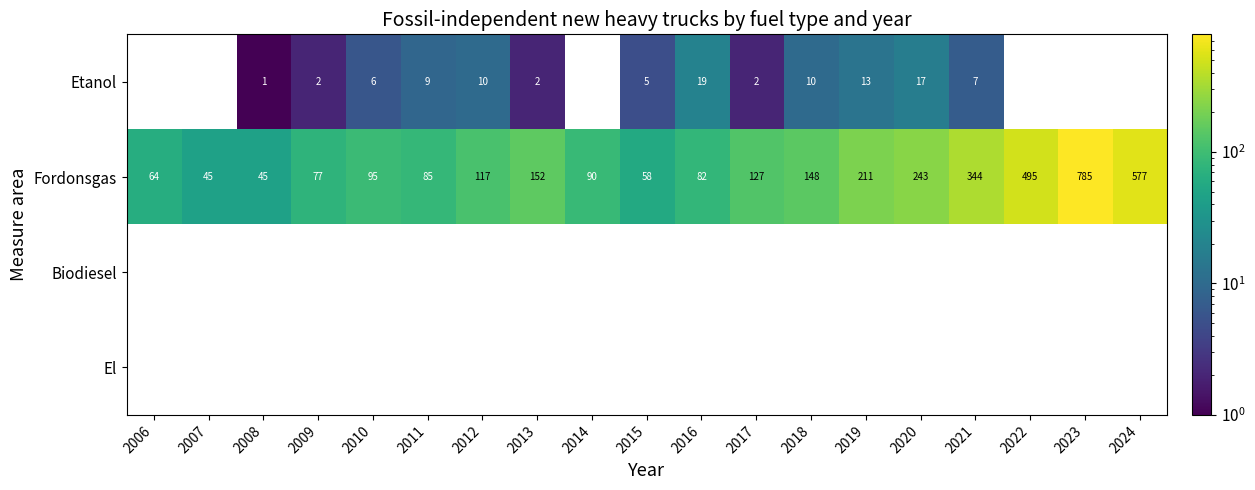

What is the lowest value of the Fordonsgas series?

45